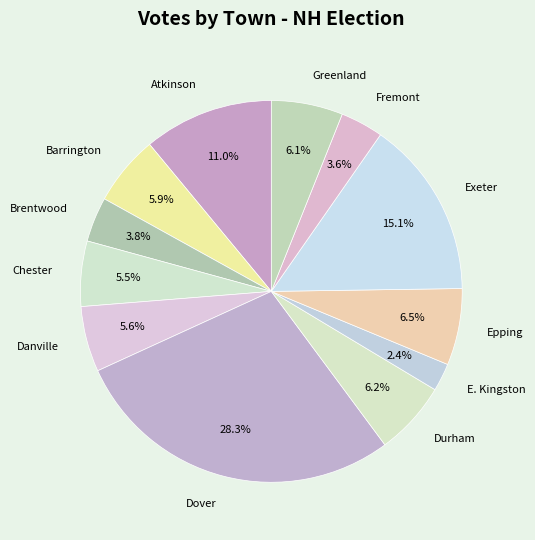

Is the sum of E. Kingston and Chester greater than half?

No